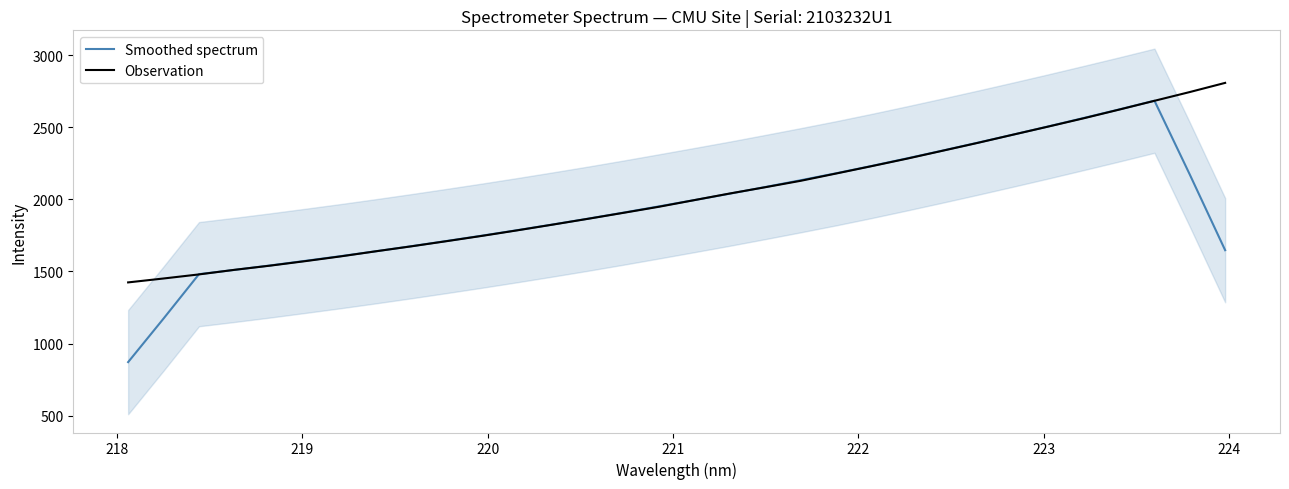

What is the highest value of the Observation series?

2808.8